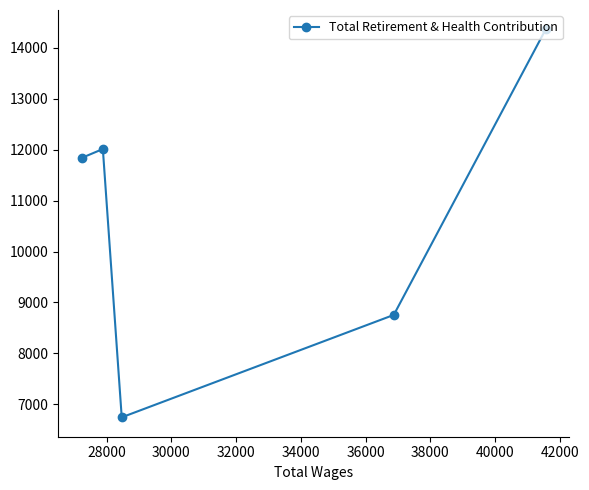

What is the sum of all values?

53720